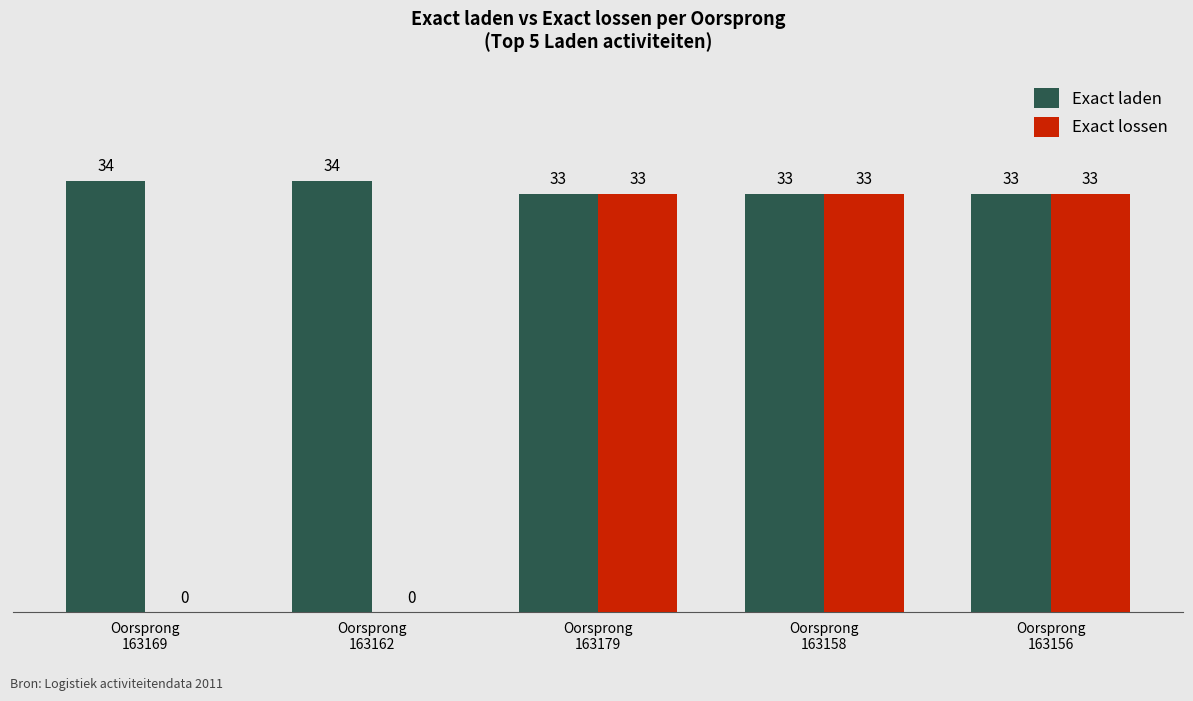

What is the sum of all Exact lossen values?

99